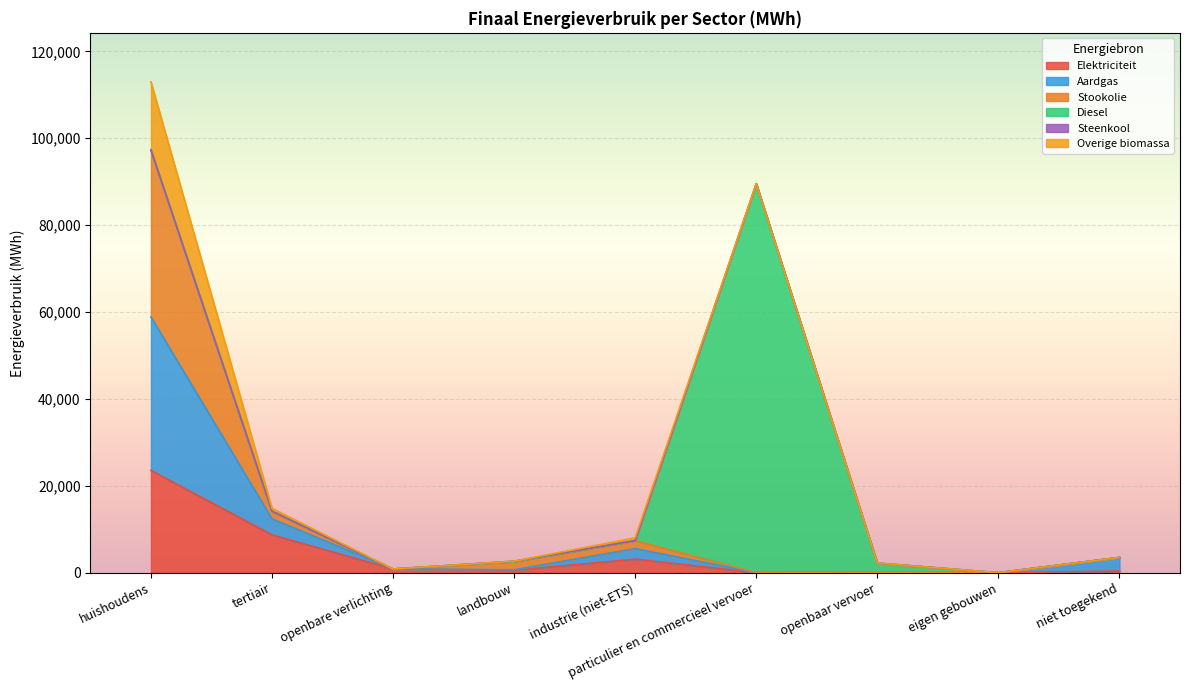

Which has a higher value, huishoudens or openbaar vervoer?

huishoudens